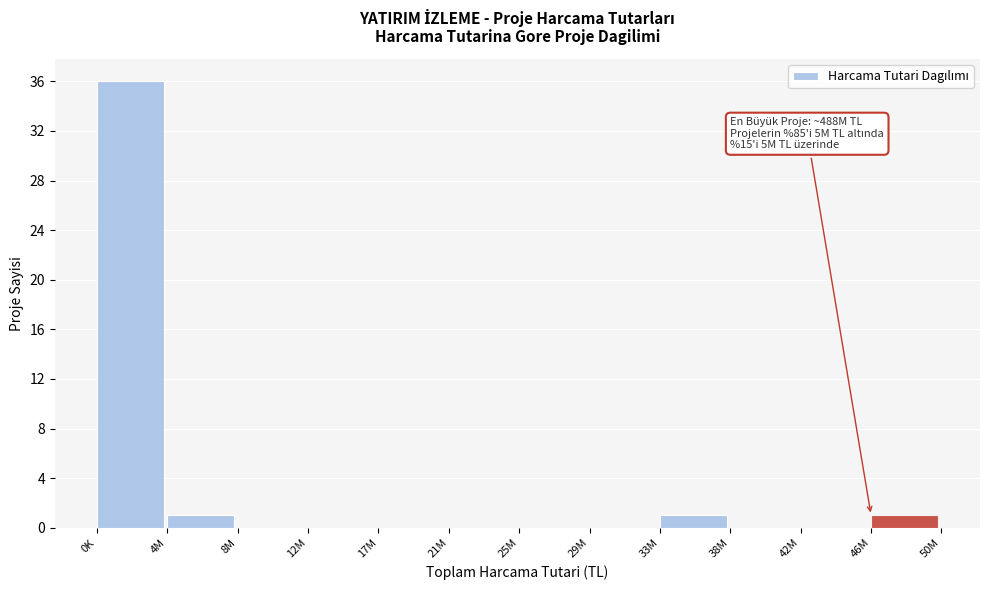

Reading right to left, transcribe all the data shown in this chart.

46M=1	42M=0	38M=0	33M=1	29M=0	25M=0	21M=0	17M=0	12M=0	8M=0	4M=1	0K=36